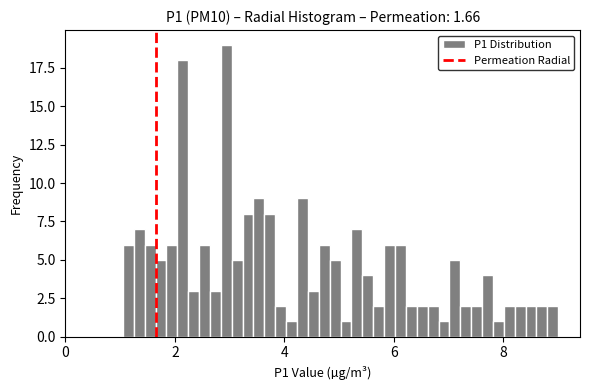

Read against the x-axis, roughly where is the centre of the tallest bar?

3.0